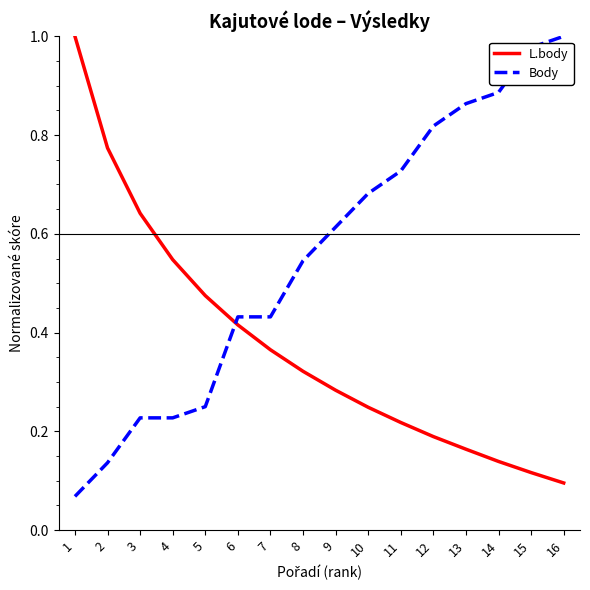

Which series changed the most between 7 and 10?

Body